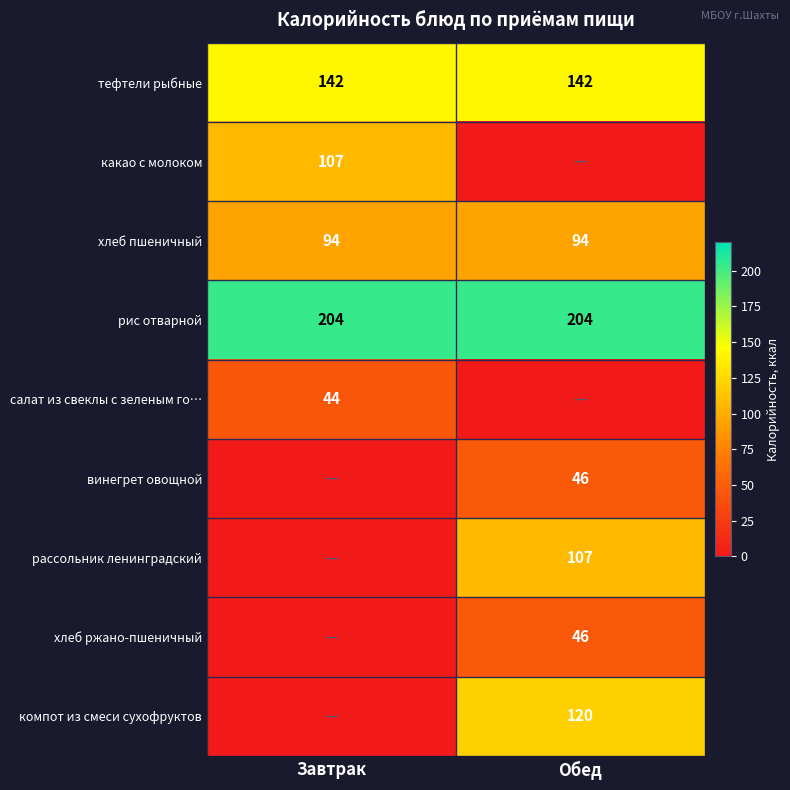

What is the average value of the хлеб пшеничный series?

94